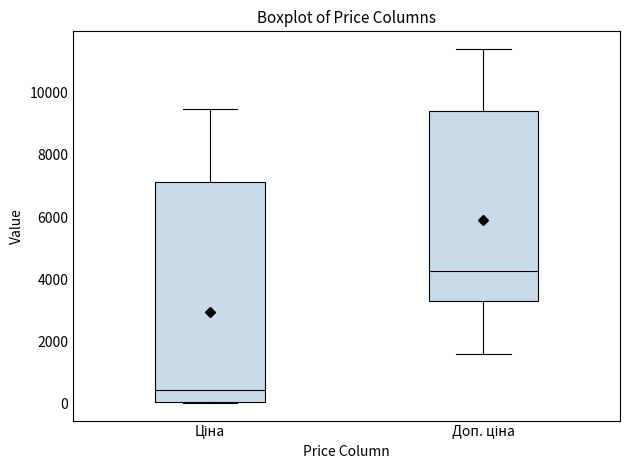

Where is the upper edge of the box for Ціна on the y-axis? The values are not printed on the chart, so give them approximately, as read against the axis.

7200